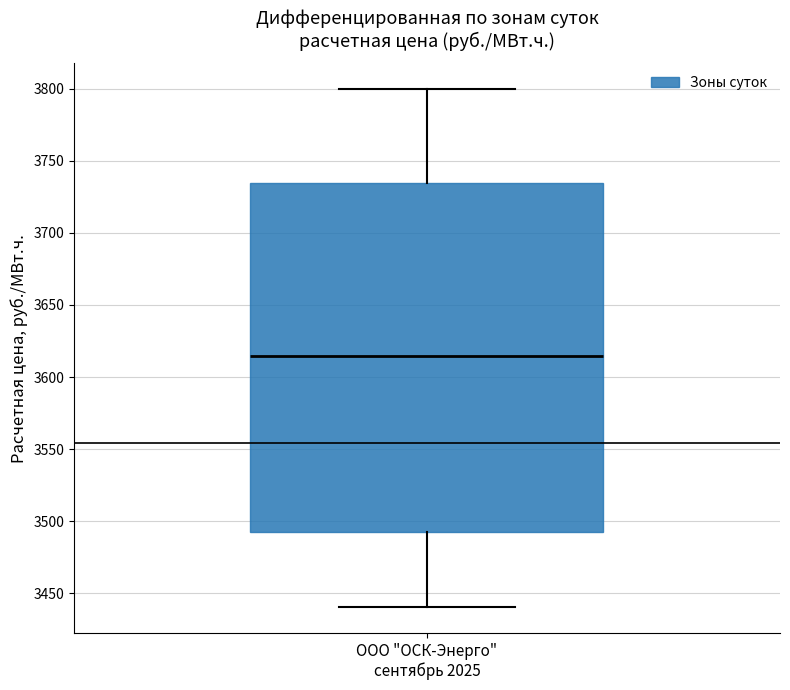

Transcribe this box plot: give where the median line is, the range the box spans, and where the two whiskers end, as read against the y-axis. The values are not printed on the chart, so give them approximately, as read against the axis.

median 3615, box 3495 to 3735, whiskers 3440 to 3800